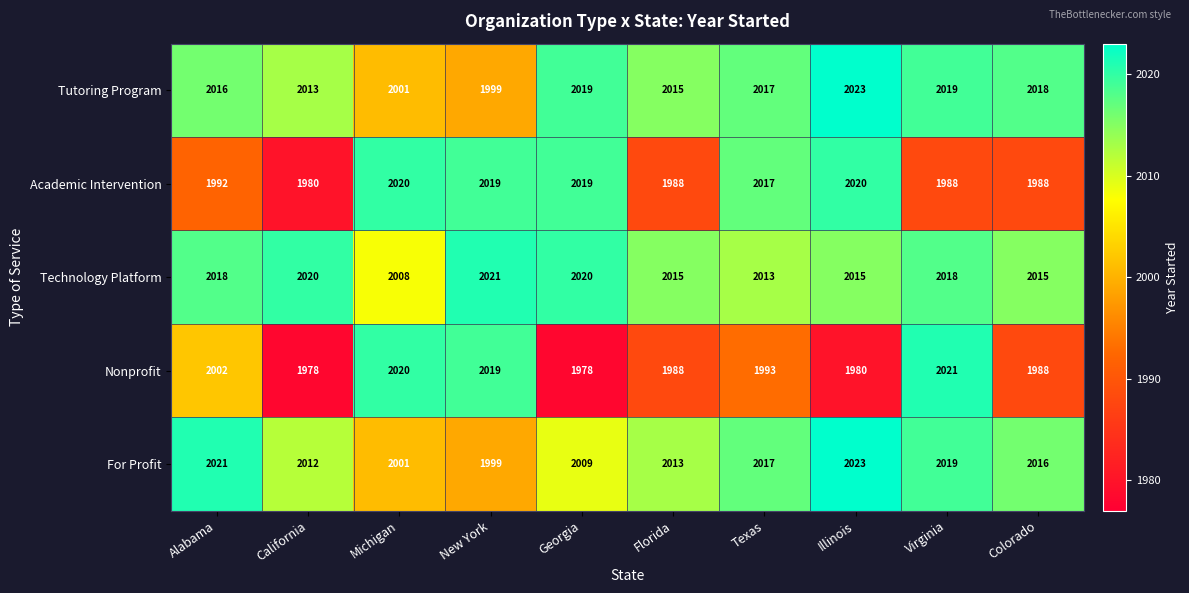

Between New York and Georgia, which series saw the biggest shift?

Nonprofit